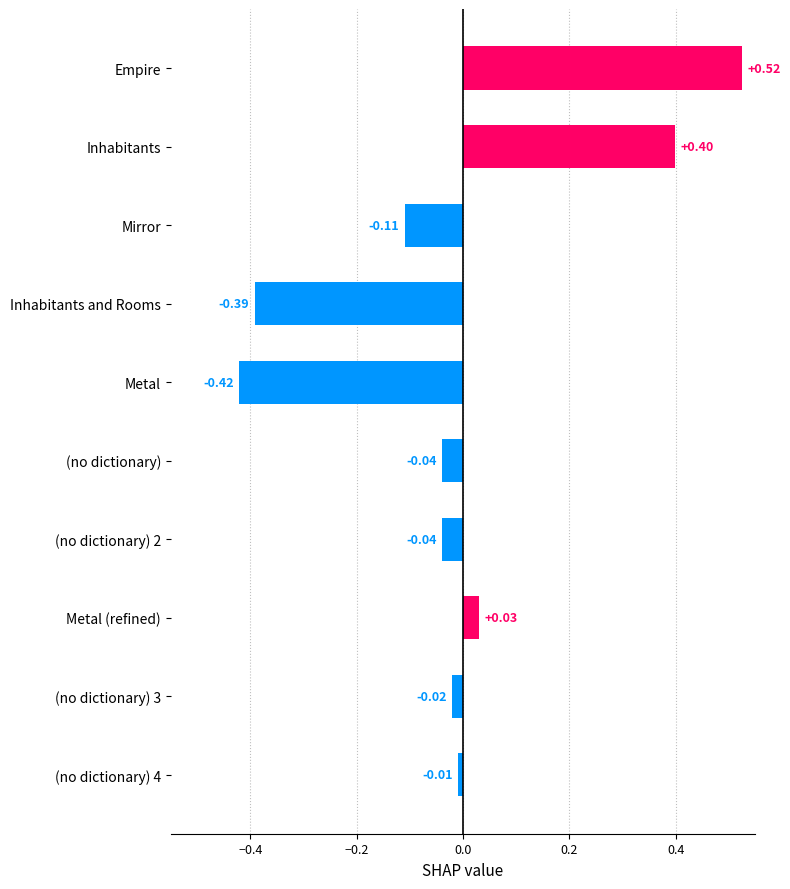

What is the difference between the second highest and second lowest values?

0.8